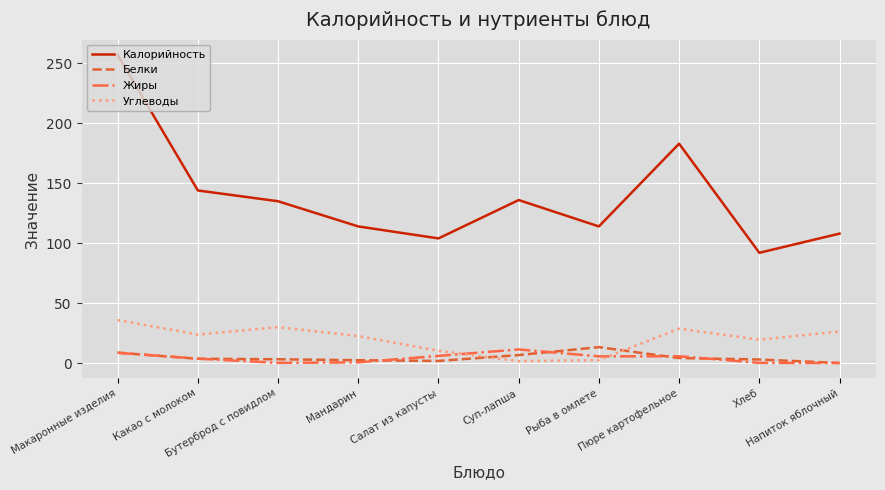

Read the Калорийность value at Напиток яблочный.

108.0